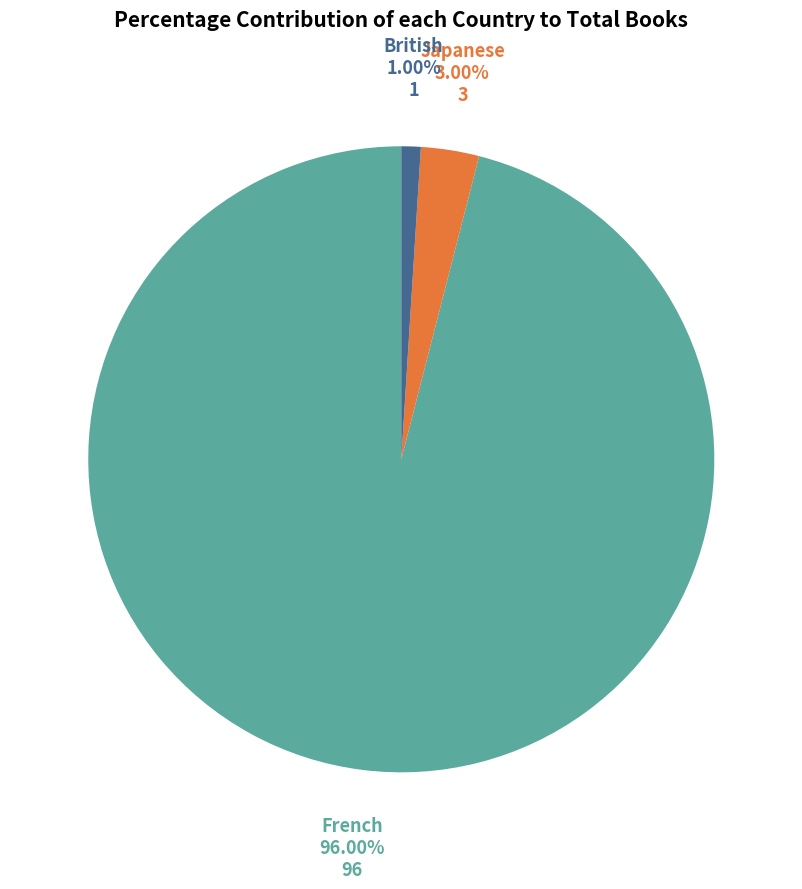

Which category has the biggest portion of the pie?

French